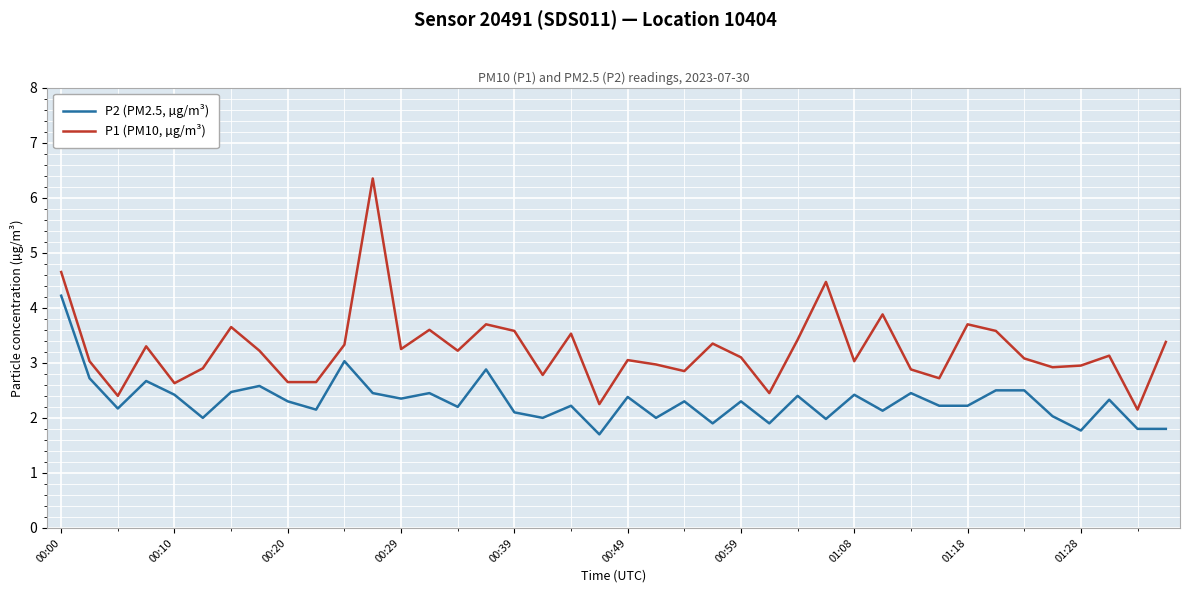

Which series has the largest total across all categories?

P1 (PM10, µg/m³)